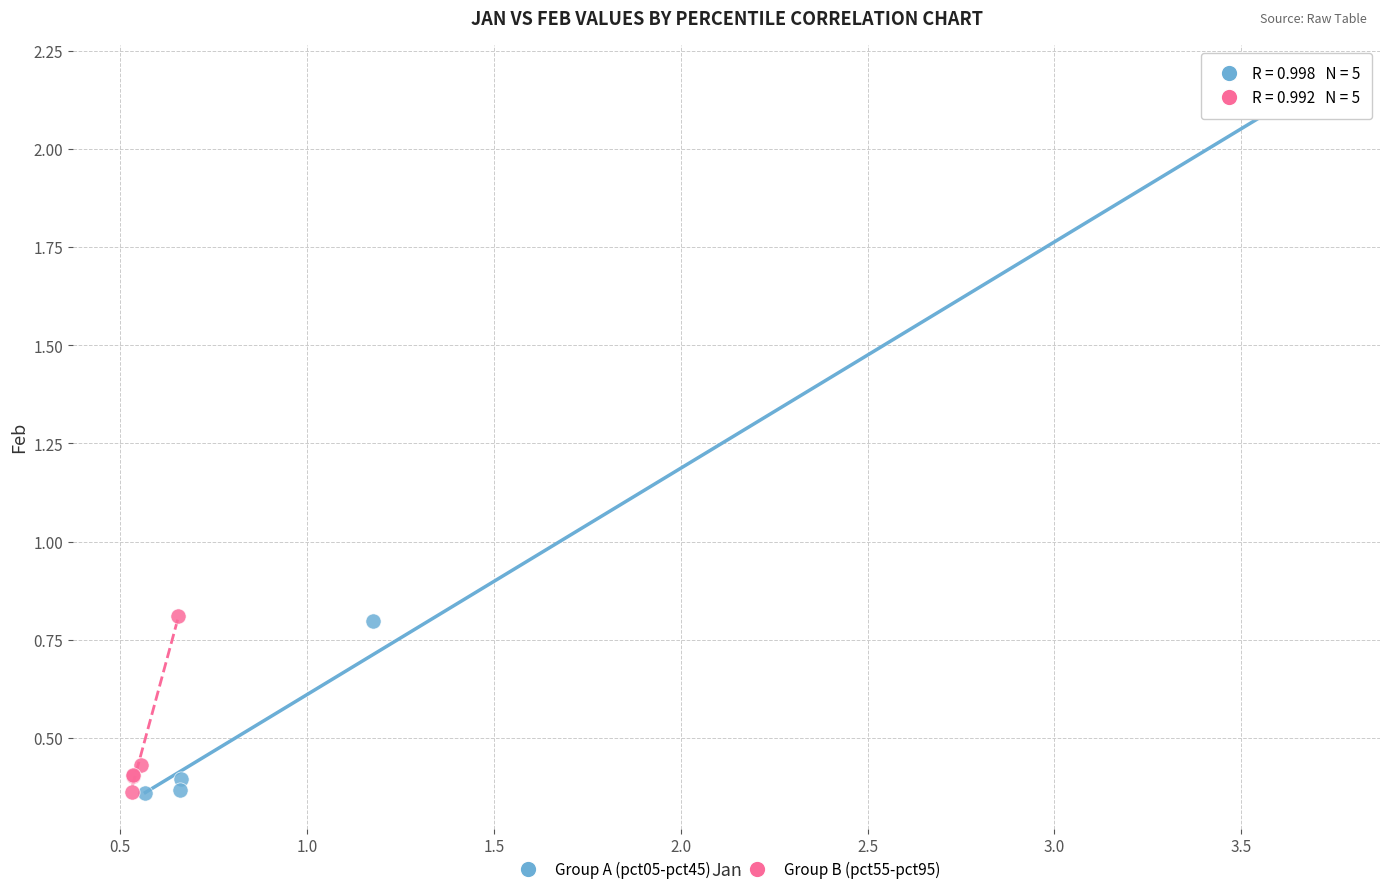

Which series contains the highest Y value?

Group A (pct05-pct45)